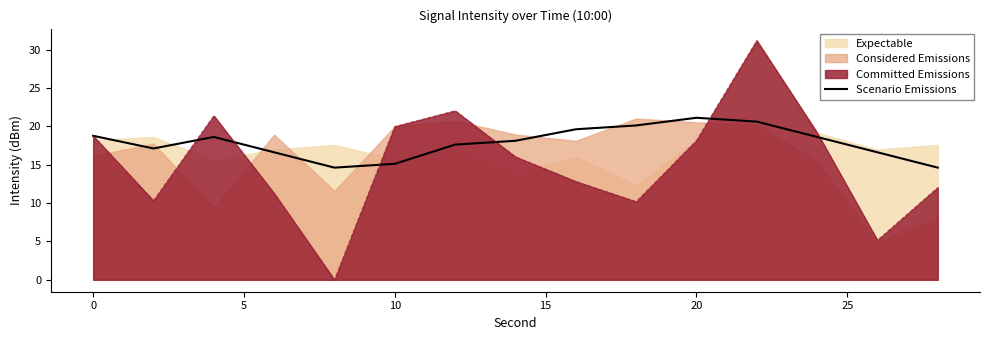

True or false: Committed Emissions has a value of 18.8 at 0.

True